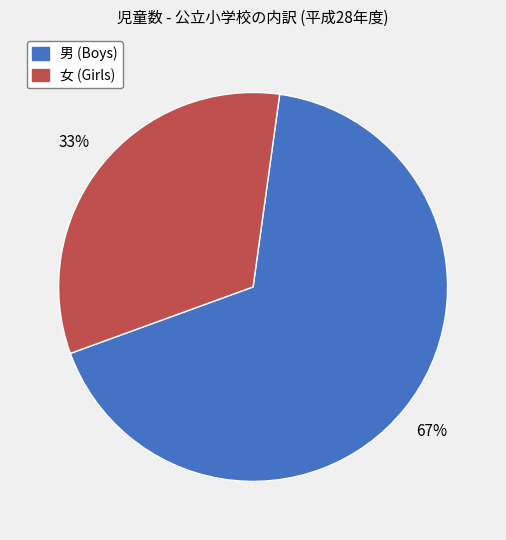

Is there any slice that represents more than half of the pie?

Yes